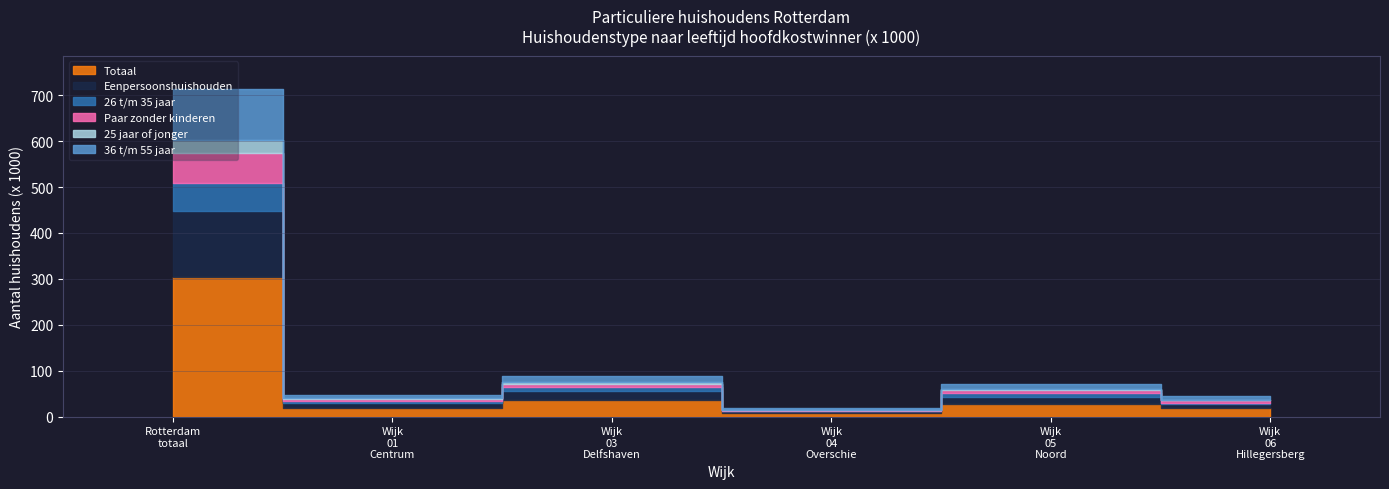

Where is the first local minimum for Totaal?

Wijk 01 Centrum